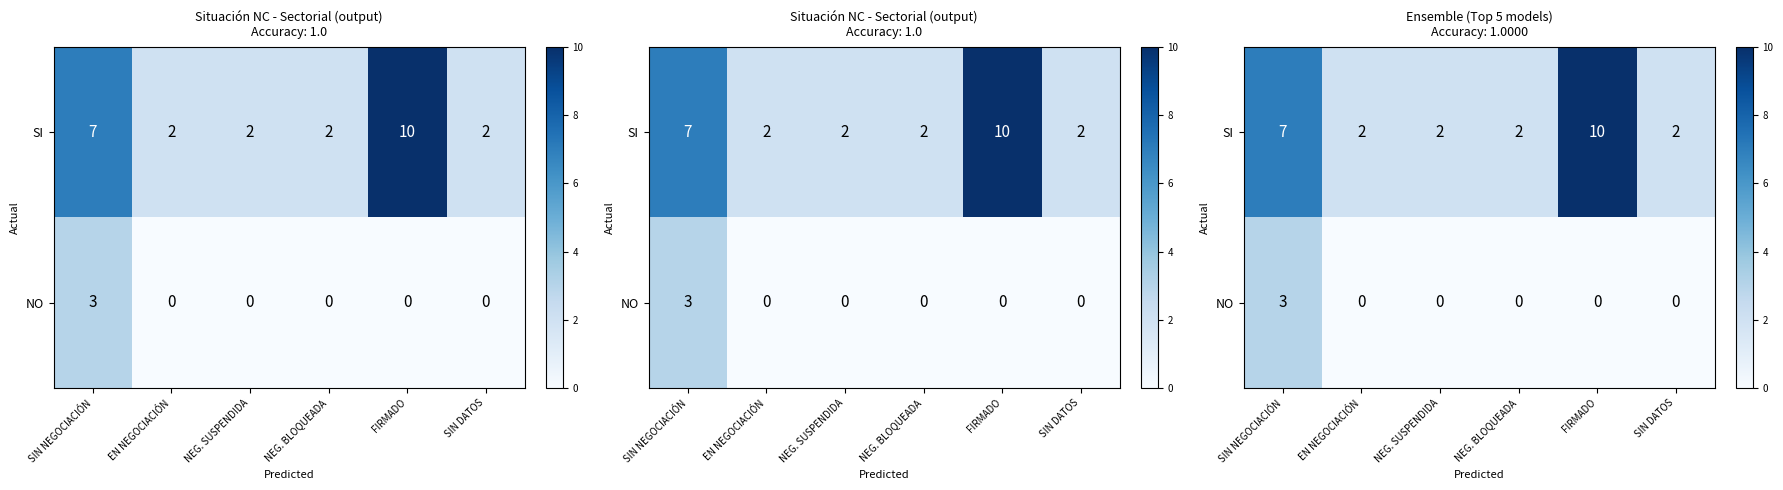

Rank the series by their maximum value, from highest to lowest.

SI, NO